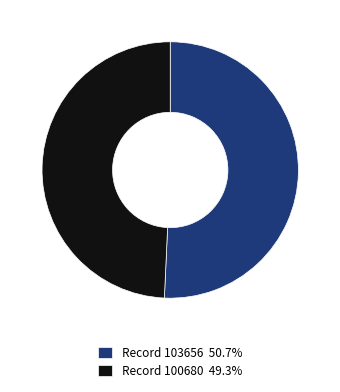

Count the number of slices in the pie.

2